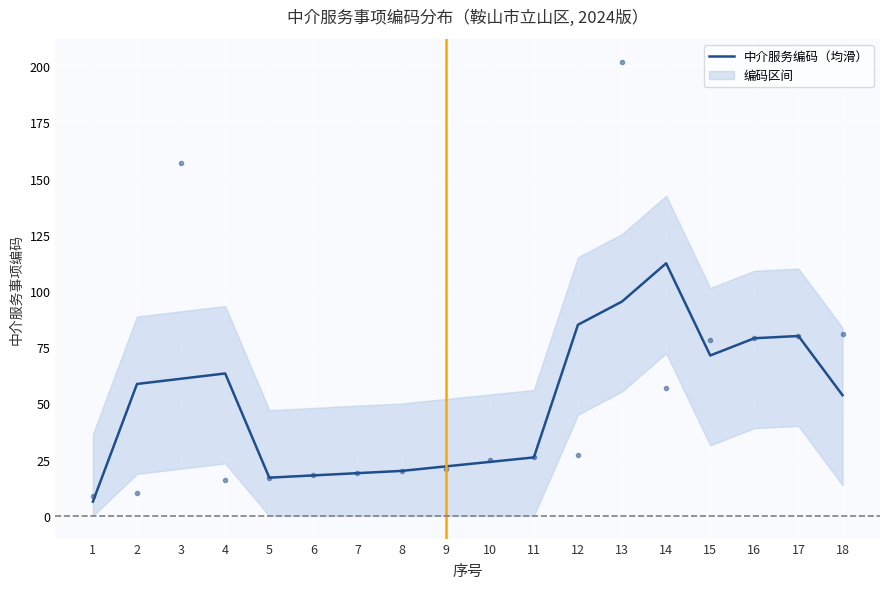

At which label is the value closest to 59?

2